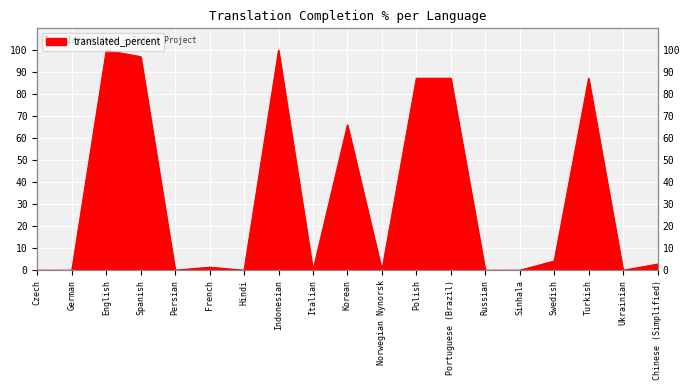

True or false: the data has more than 1 interior local peaks.

True